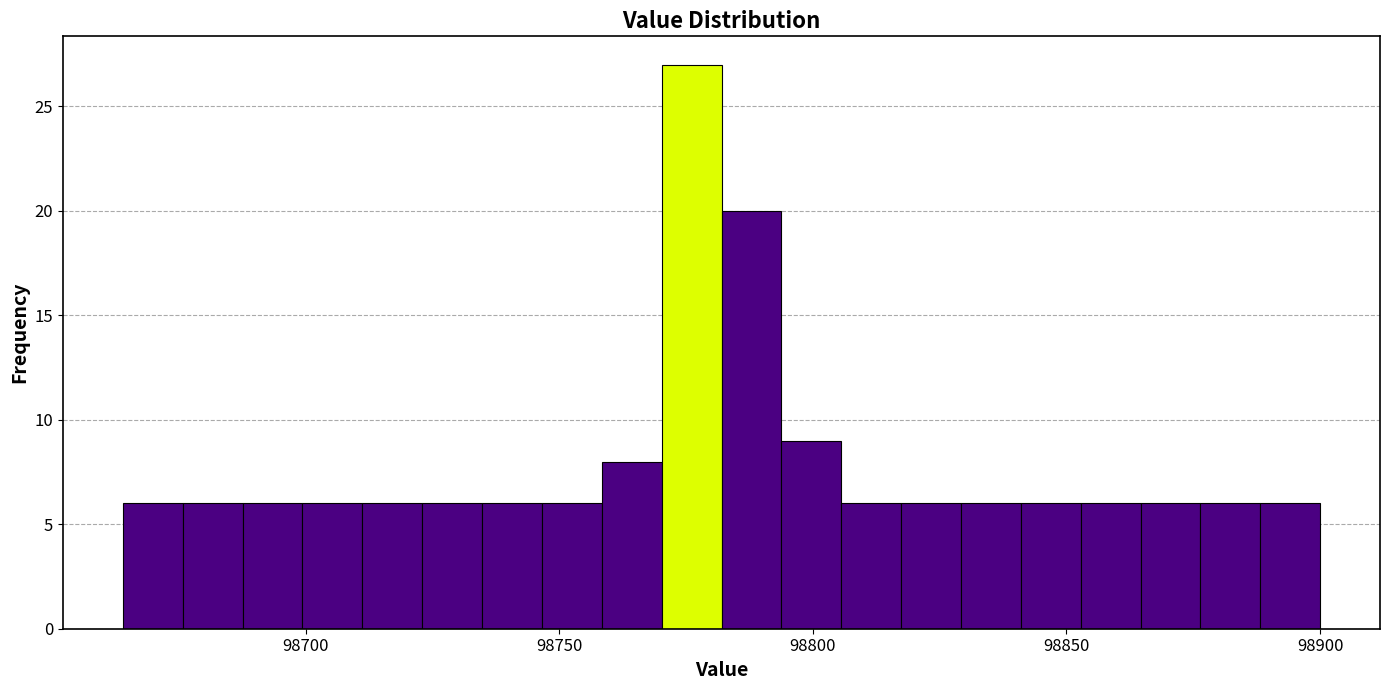

Read against the x-axis, roughly where is the centre of the tallest bar?

98775